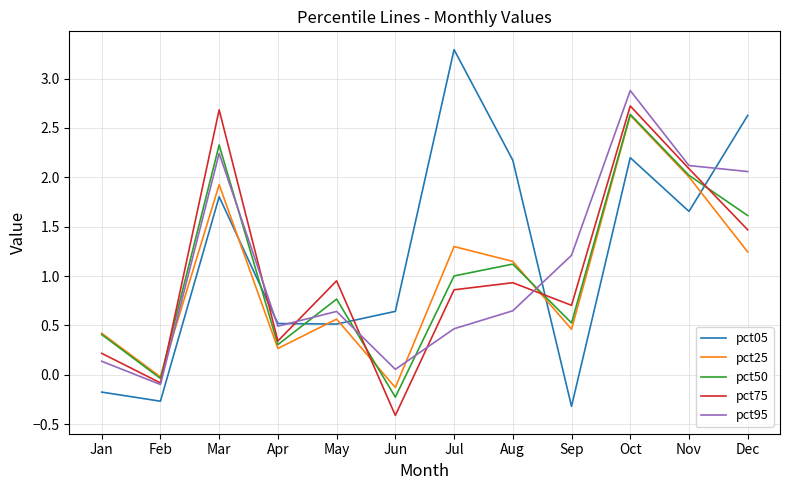

What is the difference between the maximum and minimum values in the pct25 series?

2.8